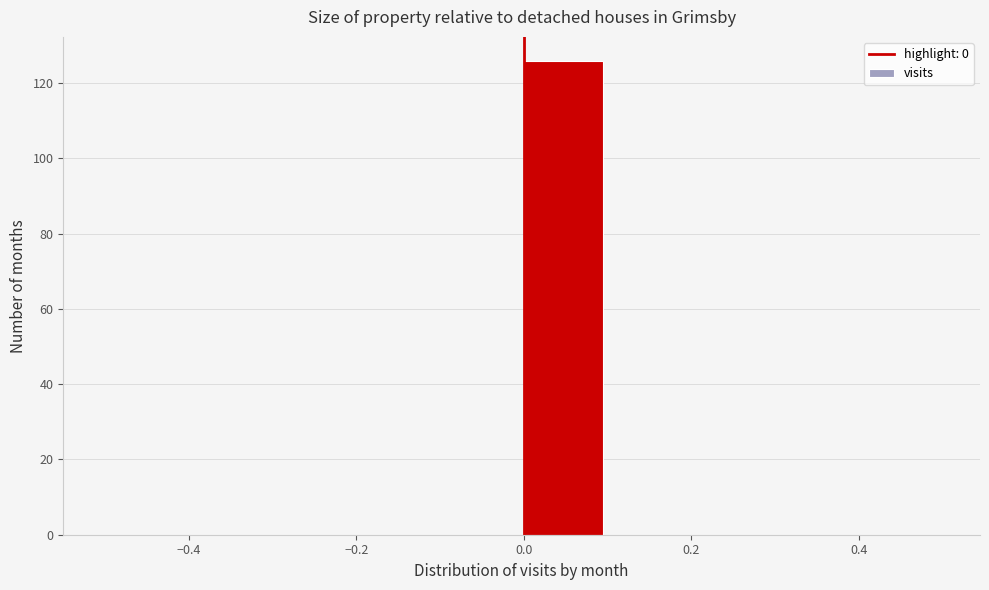

Which range on the x-axis has the tallest bar?

0.0 to 0.1